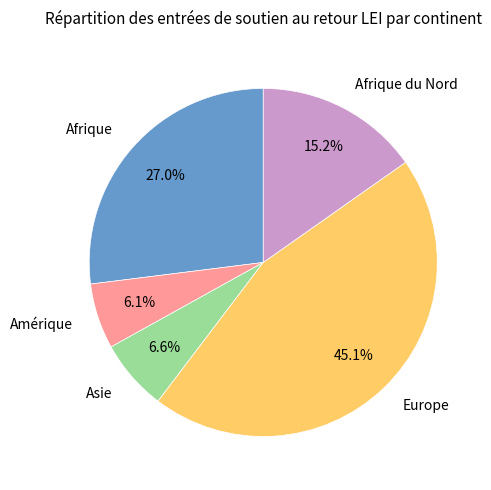

What is the ratio of the value at Europe to the value at Amérique?

7.4